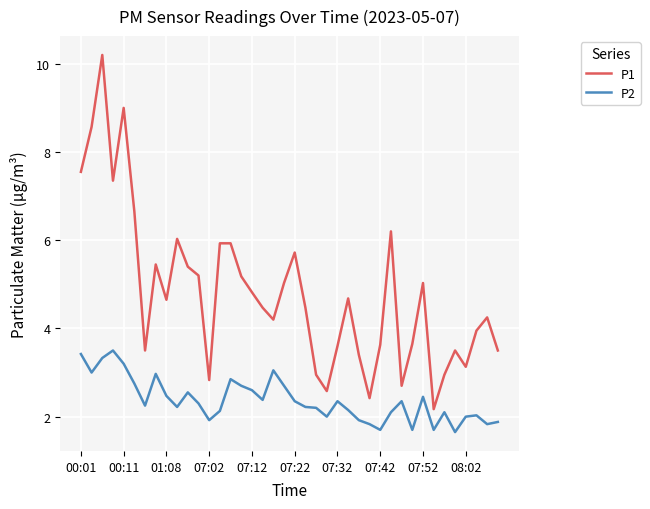

Which series has the largest total across all categories?

P1